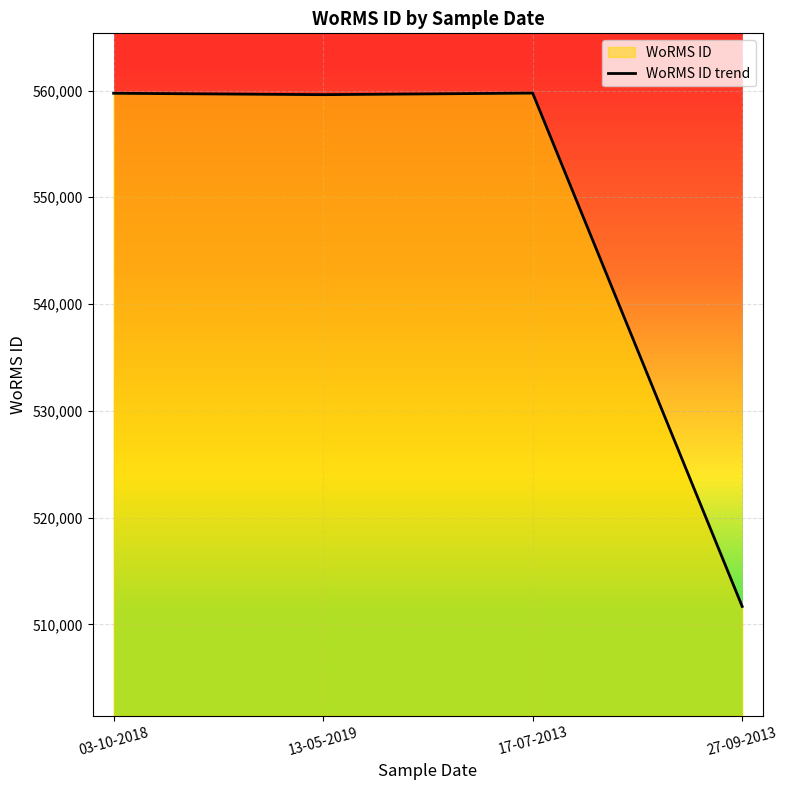

What is the value of the 4th point from the left?

511678.3